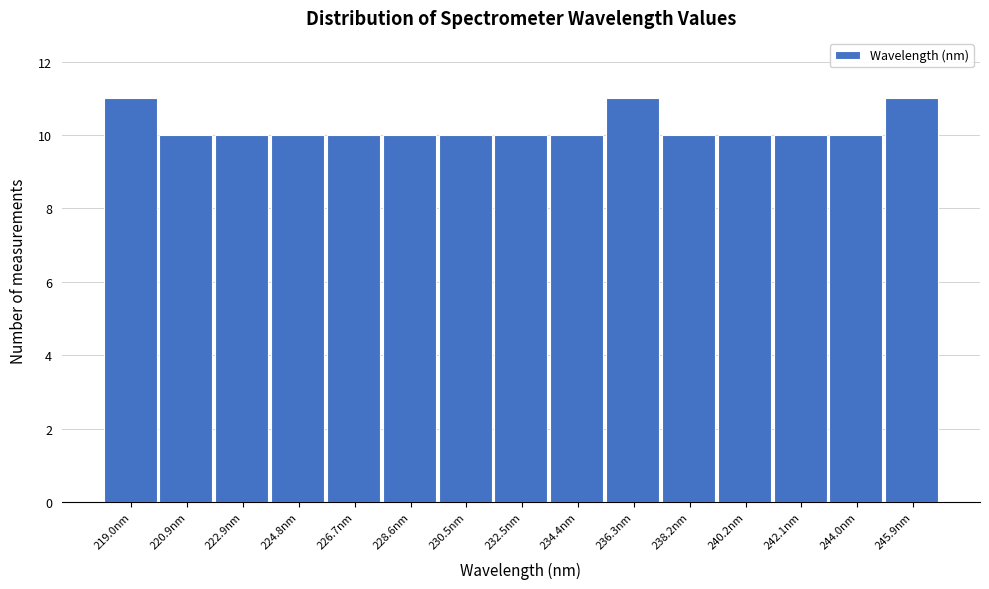

Reading left to right, transcribe this chart: for each bar, give the range it covers on the x-axis and its height. Neither the bar edges nor the heights are printed on the chart, so give them approximately, as read against the axes.

218.0 to 220.0: 11
220.0 to 222.0: 10
222.0 to 223.8: 10
223.8 to 225.8: 10
225.8 to 227.6: 10
227.6 to 229.6: 10
229.6 to 231.6: 10
231.6 to 233.4: 10
233.4 to 235.4: 10
235.4 to 237.2: 11
237.2 to 239.2: 10
239.2 to 241.2: 10
241.2 to 243.0: 10
243.0 to 245.0: 10
245.0 to 246.8: 11